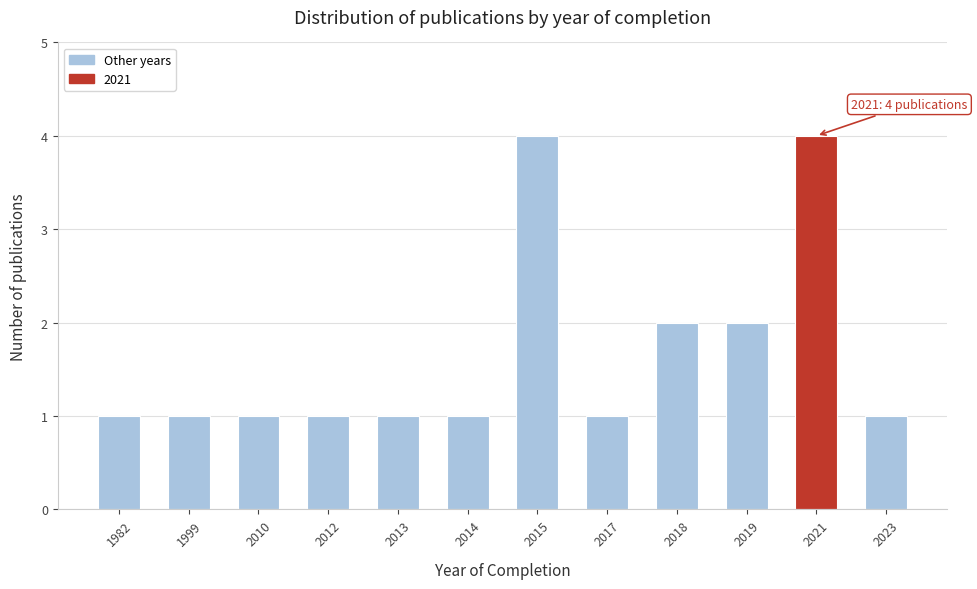

Reading left to right, list all the values displayed in this chart.

1982=1	1999=1	2010=1	2012=1	2013=1	2014=1	2015=4	2017=1	2018=2	2019=2	2021=4	2023=1